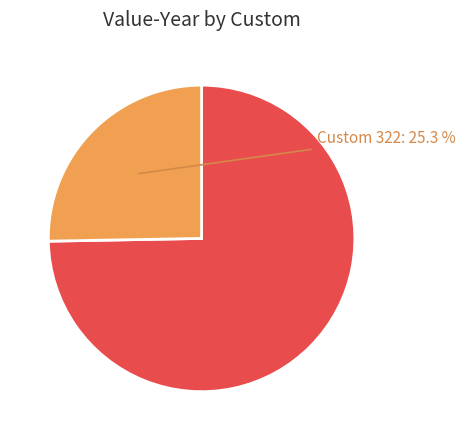

Is there a majority slice in this chart?

Yes